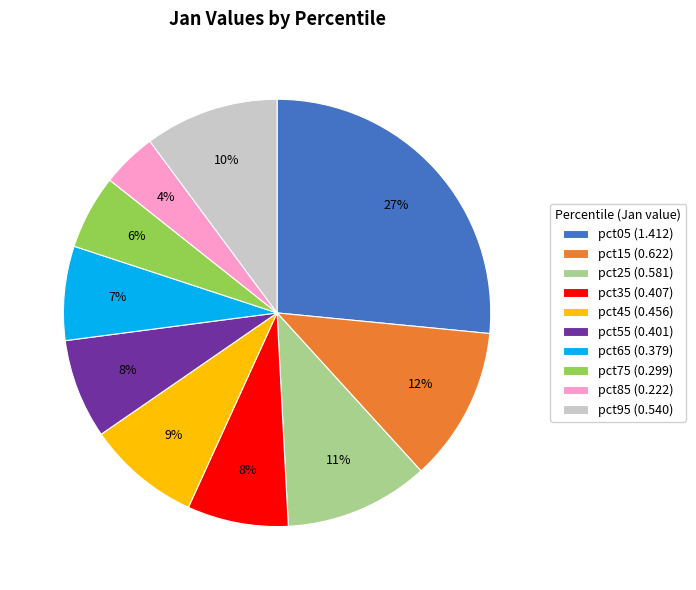

What percentage is the pct85 slice, to the nearest percent?

4%